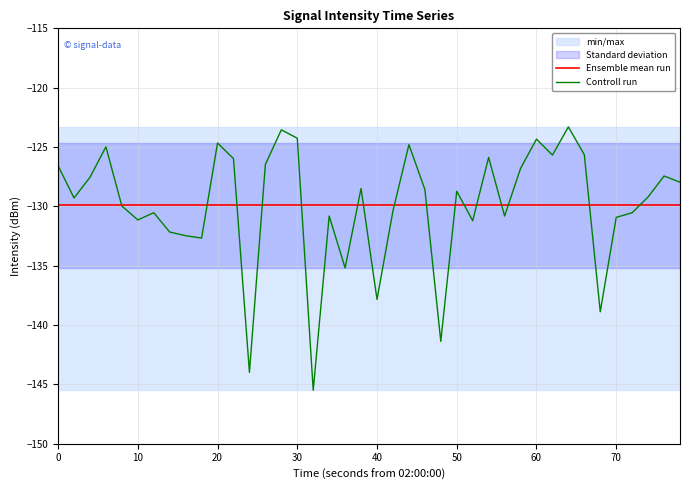

Is it true that Controll run equals -209.4 at 20?

False